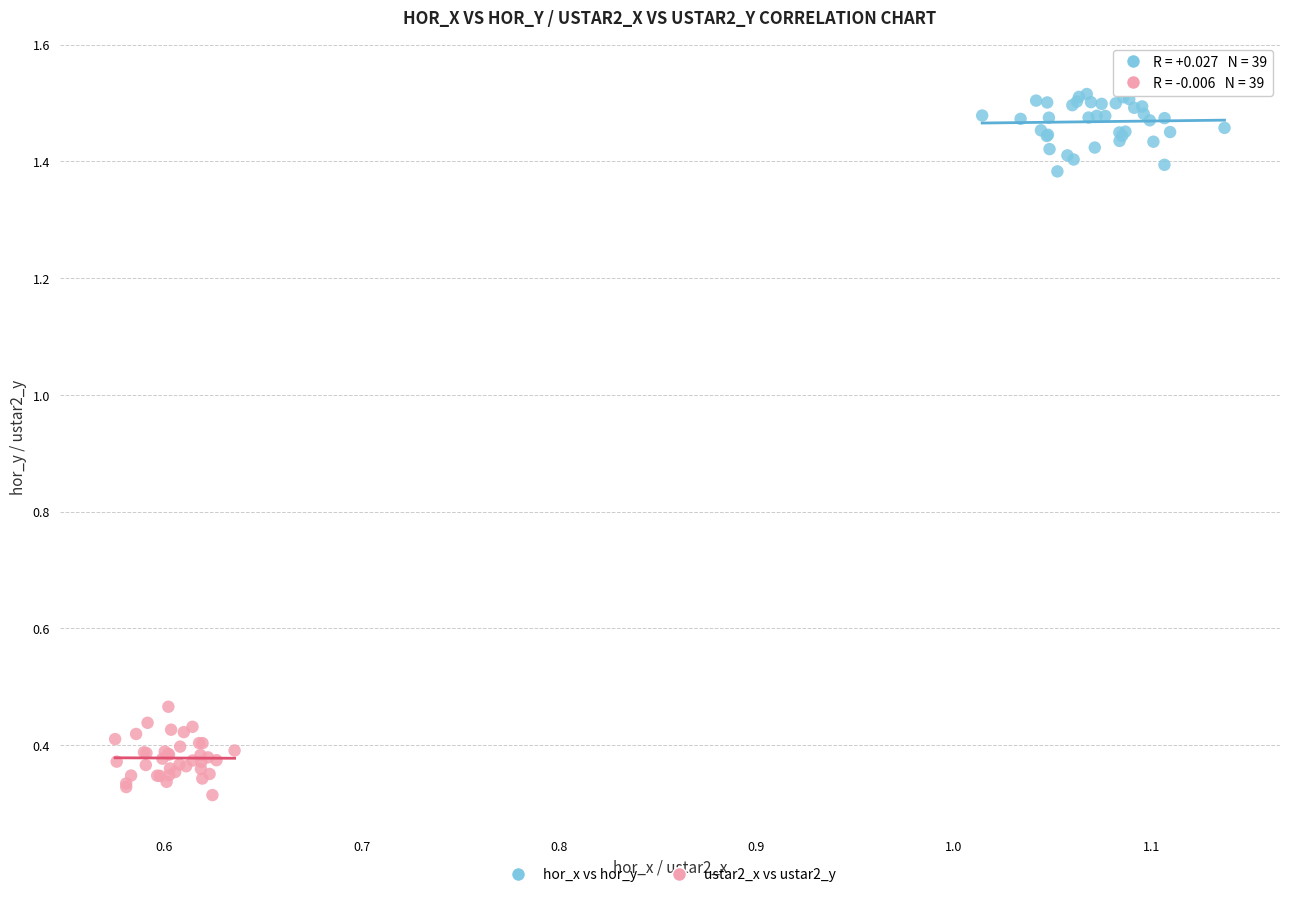

Which series contains the highest Y value?

hor_x vs hor_y